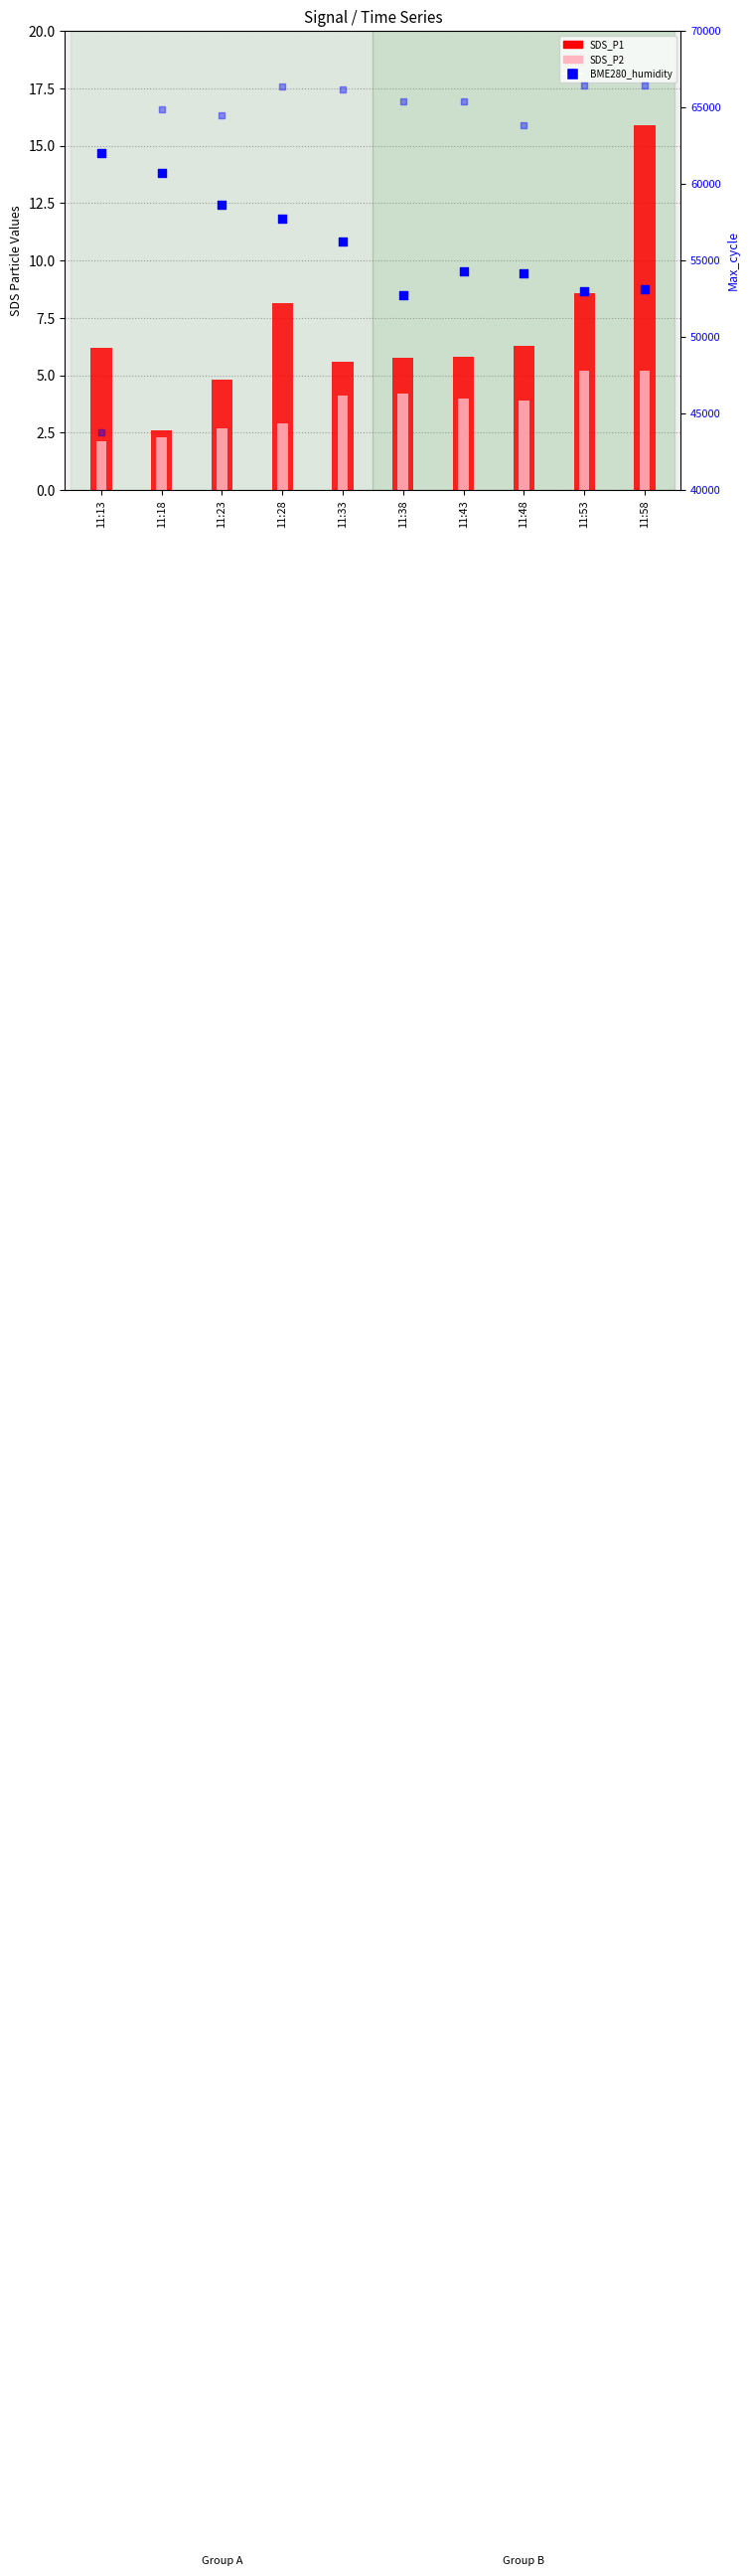

Is the value of Max_cycle at 11:13 greater than the value of SDS_P2 at 11:43?

Yes